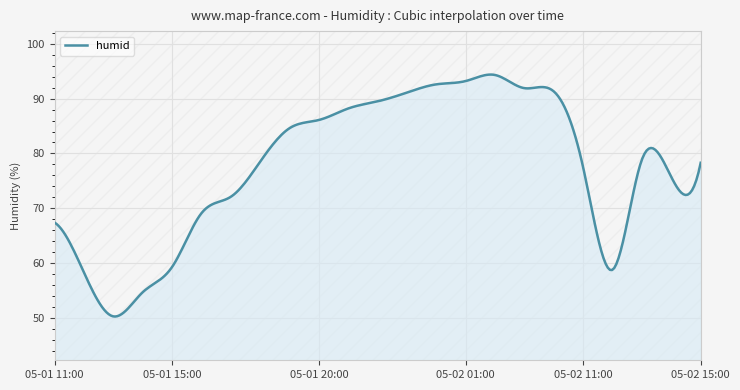

What is the maximum value shown in the chart?

94.4